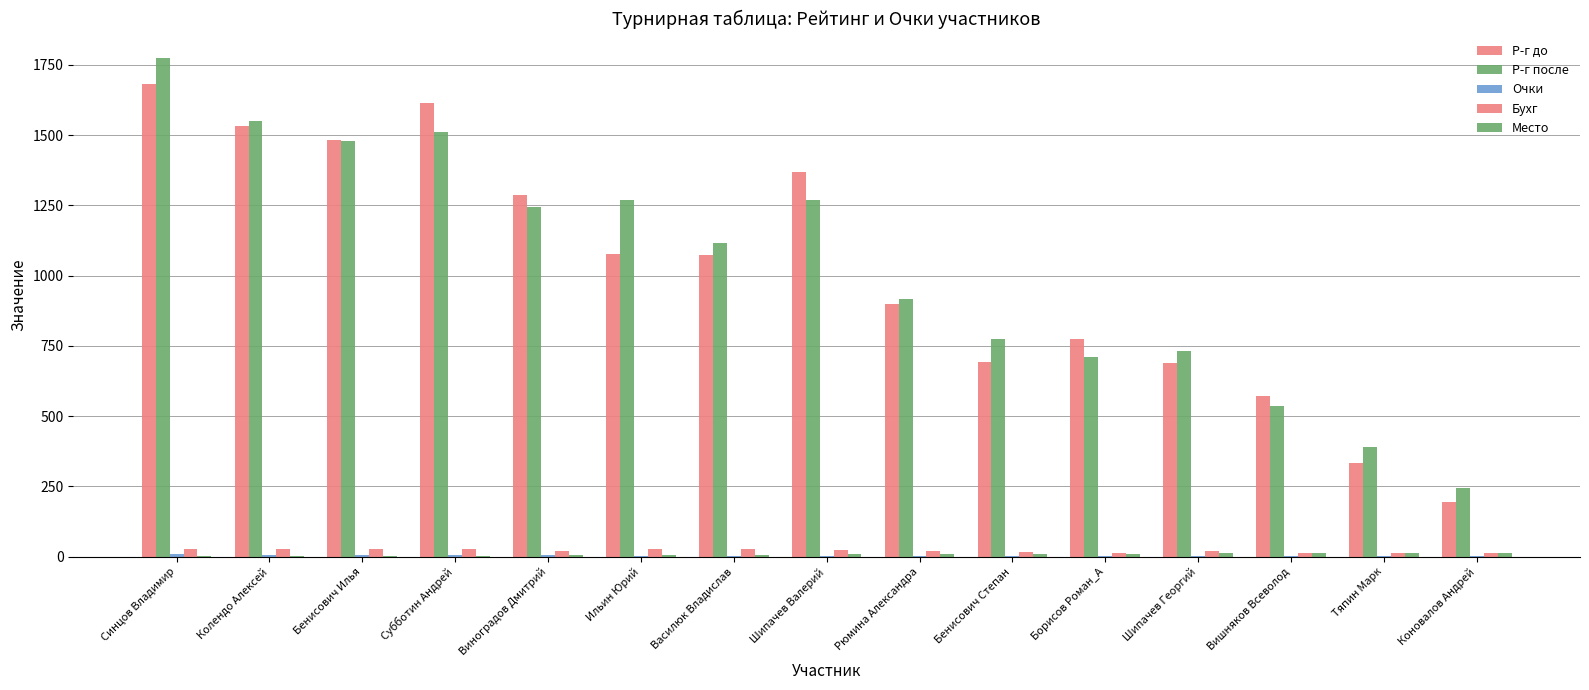

How many Очки values are between 3 and 5?

10